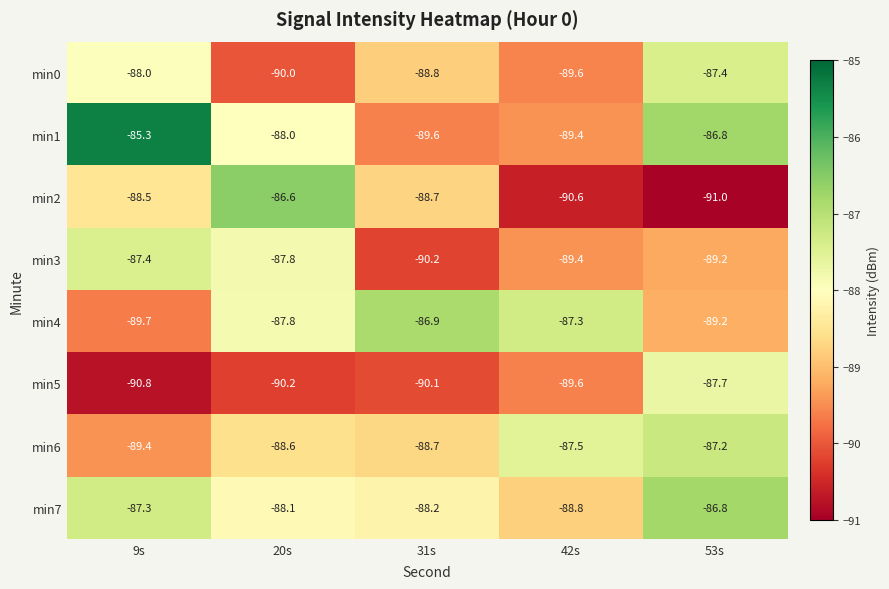

At how many categories does at least one series exceed -88?

5